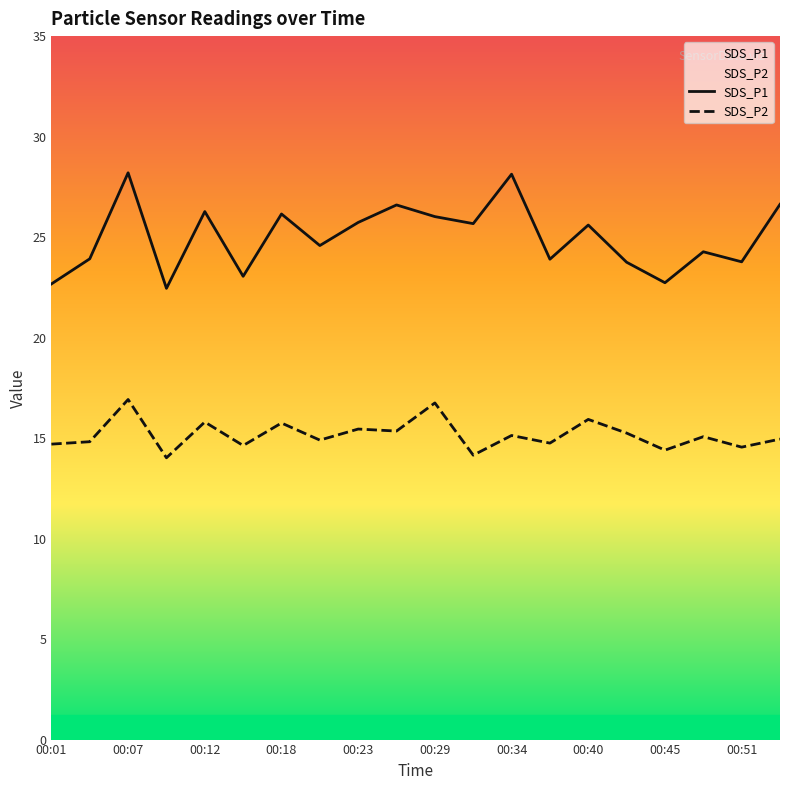

What is the approximate value of SDS_P1 at 00:40?

25.6